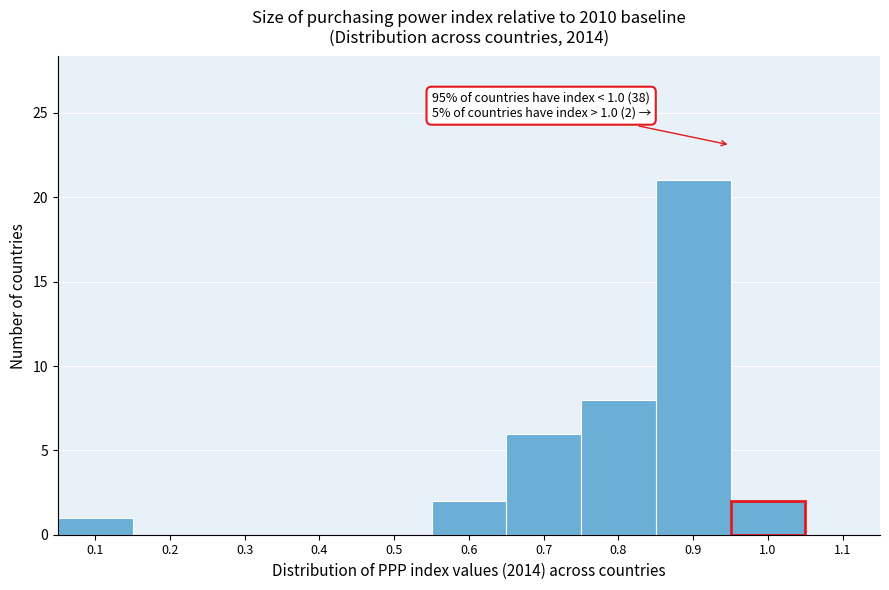

Reading left to right, extract all data points from this chart.

0.1=1	0.2=0	0.3=0	0.4=0	0.5=0	0.6=2	0.7=6	0.8=8	0.9=21	1.0=2	1.1=0